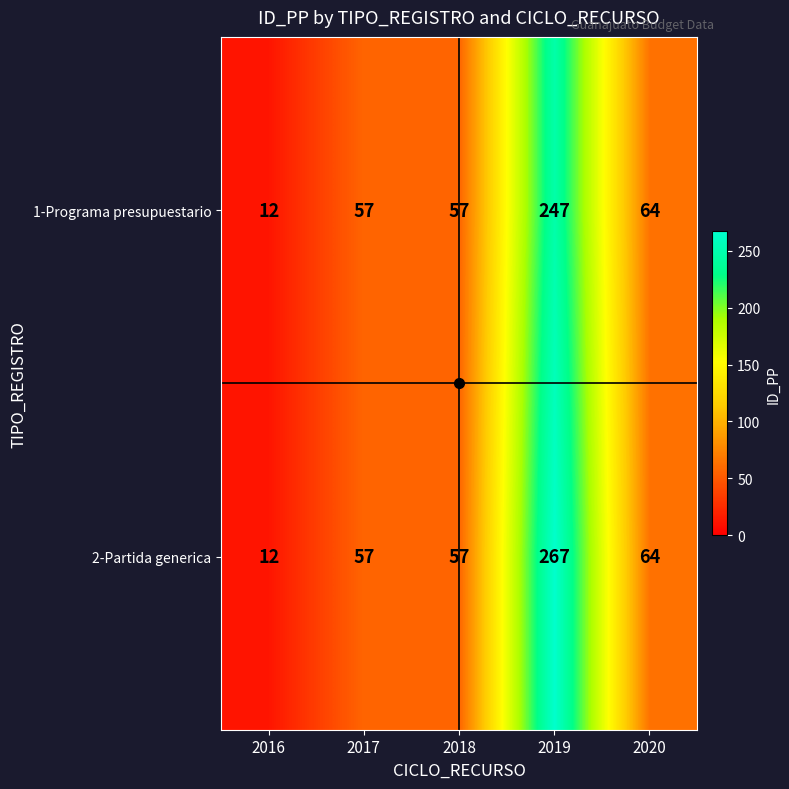

Which series has the widest spread of values?

2-Partida generica